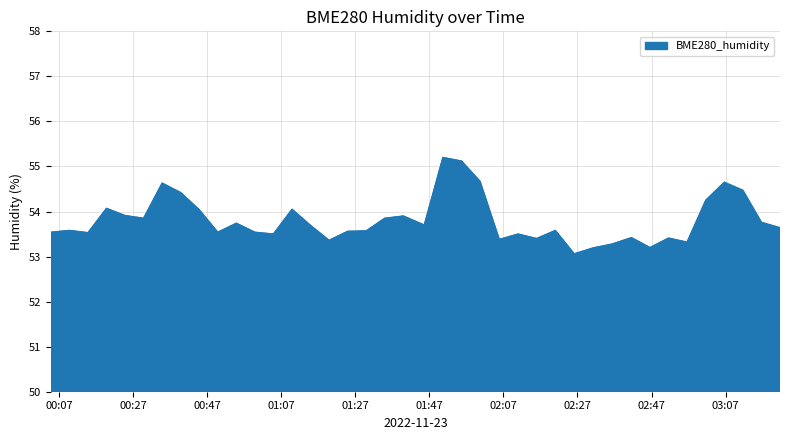

What is the smallest value displayed?

53.1